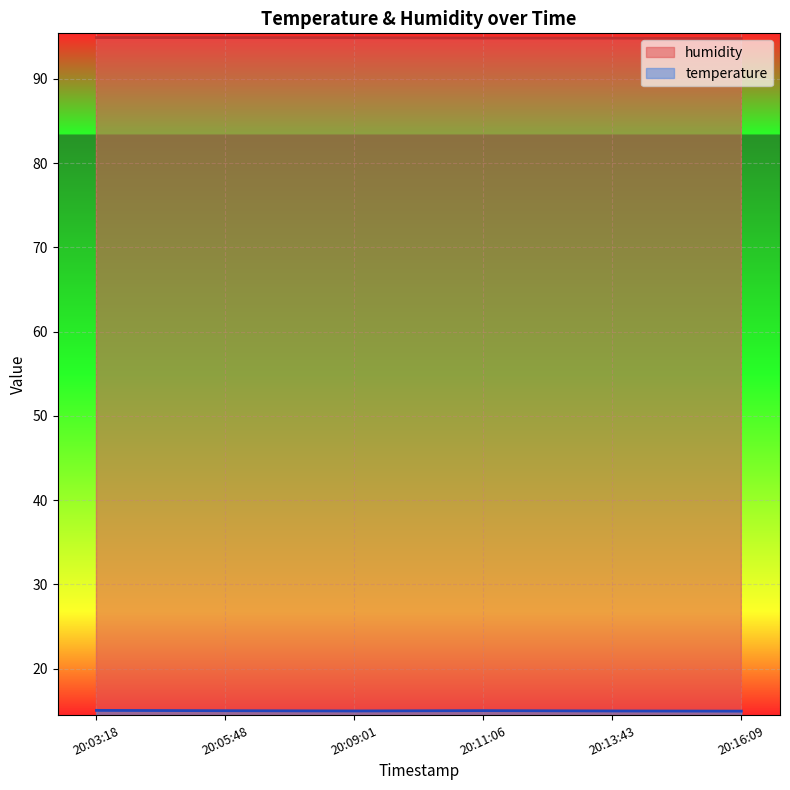

What is the spread (max minus min) of values at 20:09:01?

79.9